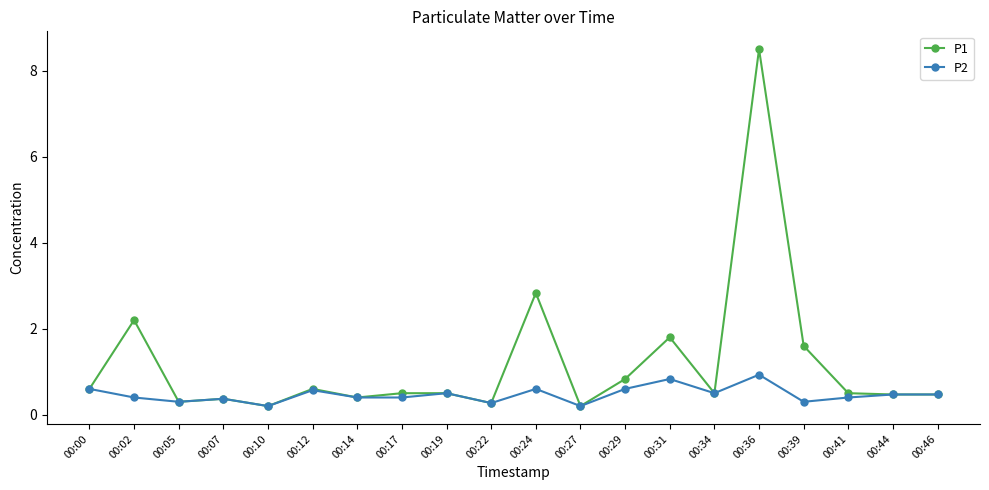

How many lines are shown in the chart?

2